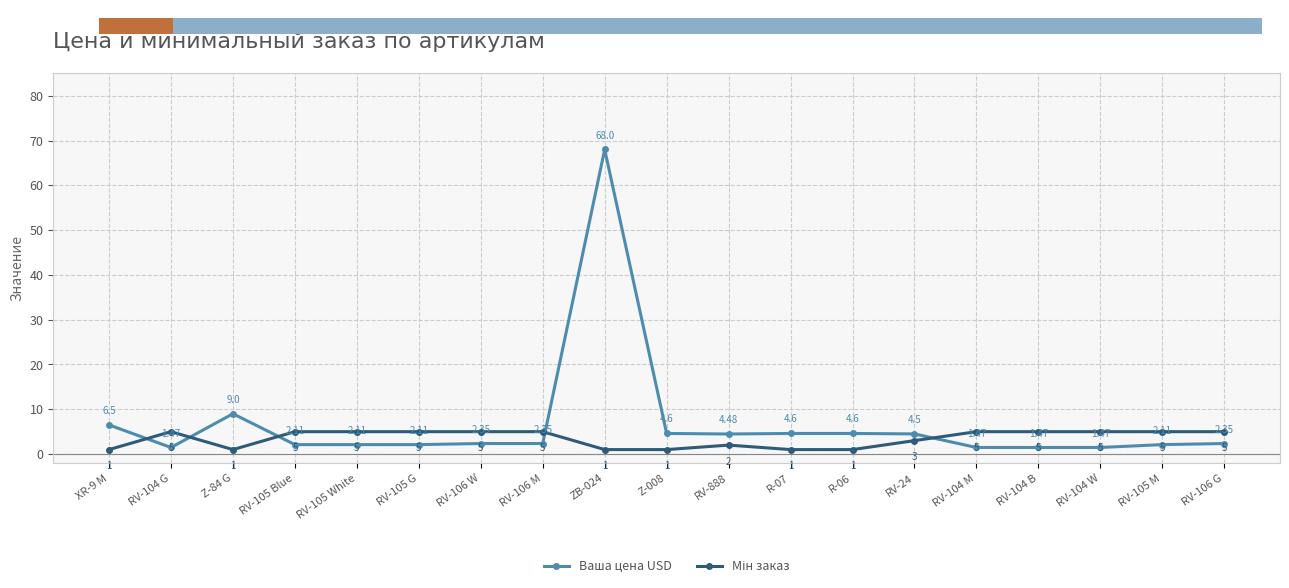

Where does the Ваша цена USD series first go above 2?

XR-9 M